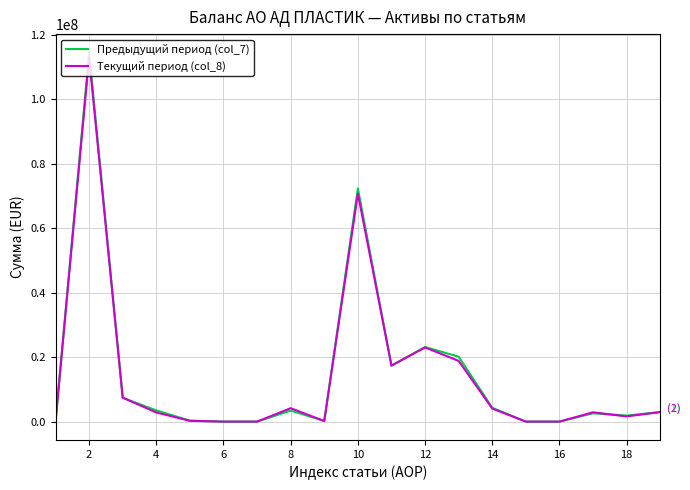

Is this an area chart (filled region under the line)?

No